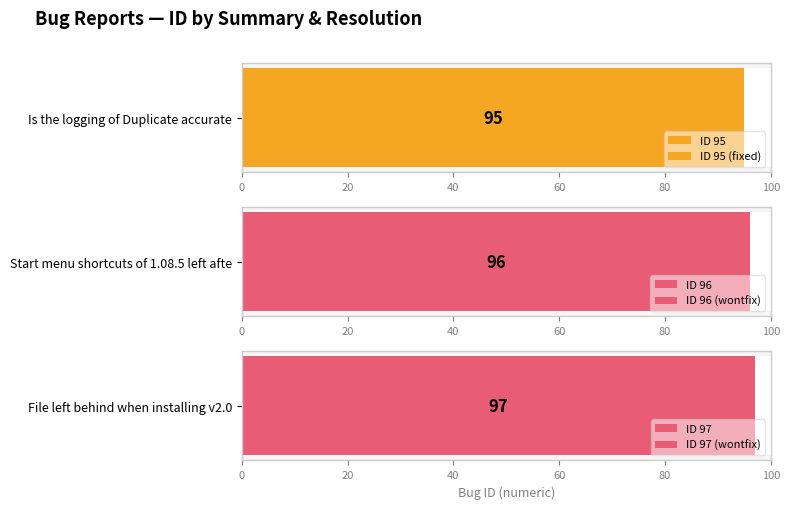

Approximately how many times larger is the value at Start menu shortcuts of 1.08.5 left after compared to Is the logging of Duplicate accurate?

1.0